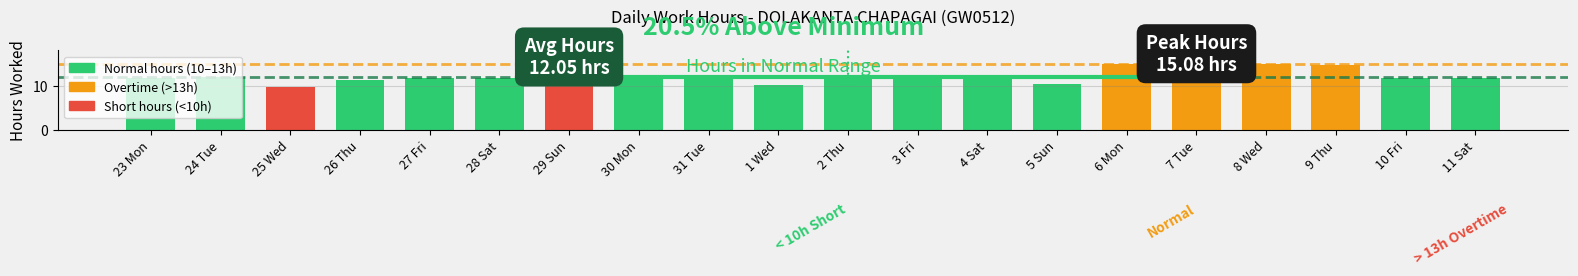

At which label is the value closest to 12?

24 Tue